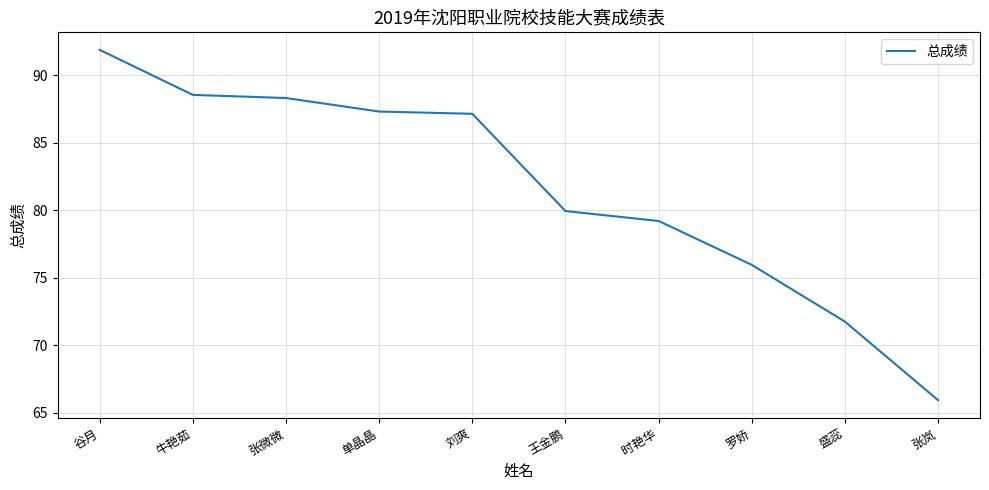

What is the greatest value displayed?

91.9